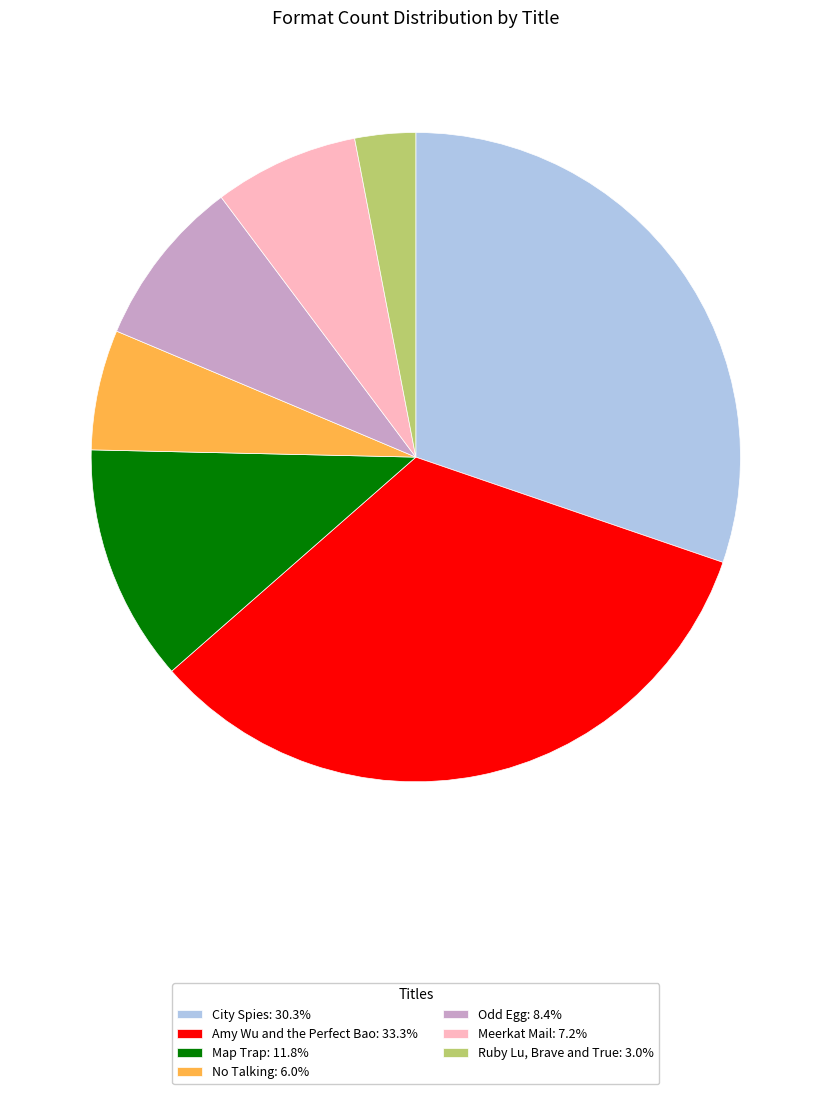

Do Amy Wu and the Perfect Bao: 33.3% and Map Trap: 11.8% together represent more than half of the pie?

No